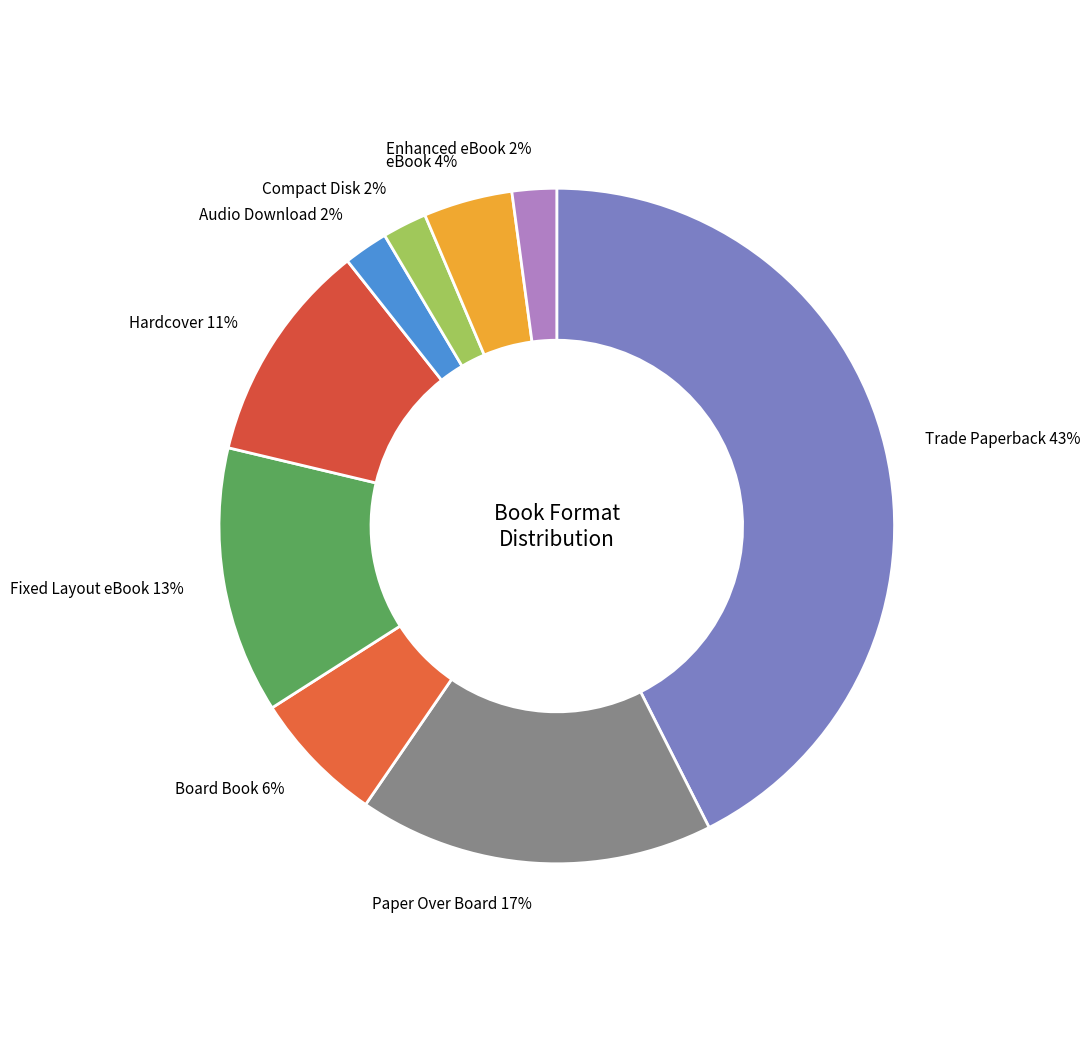

Is it true that Paper Over Board is 7% of the pie?

False